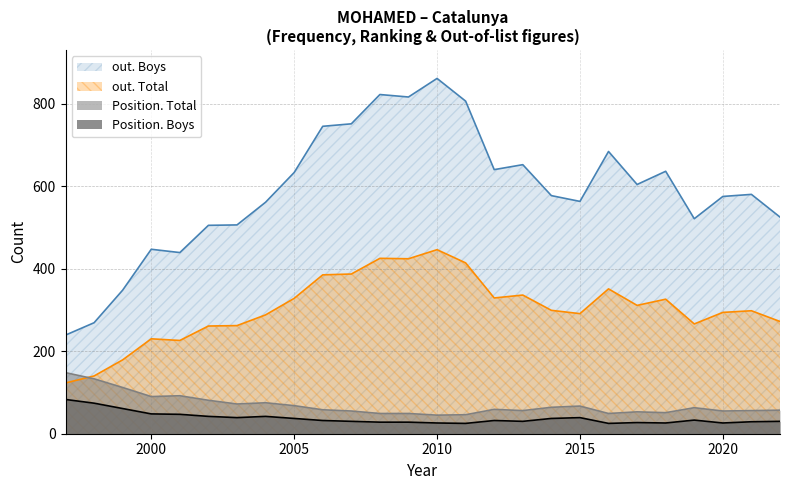

Count the number of data series in this chart.

4